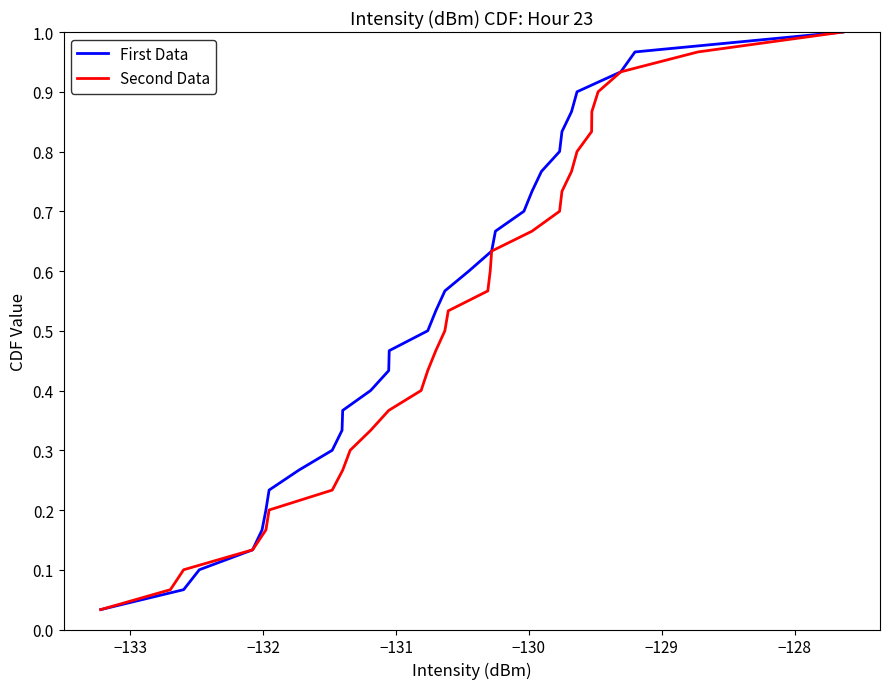

At how many categories does at least one series exceed 0?

30